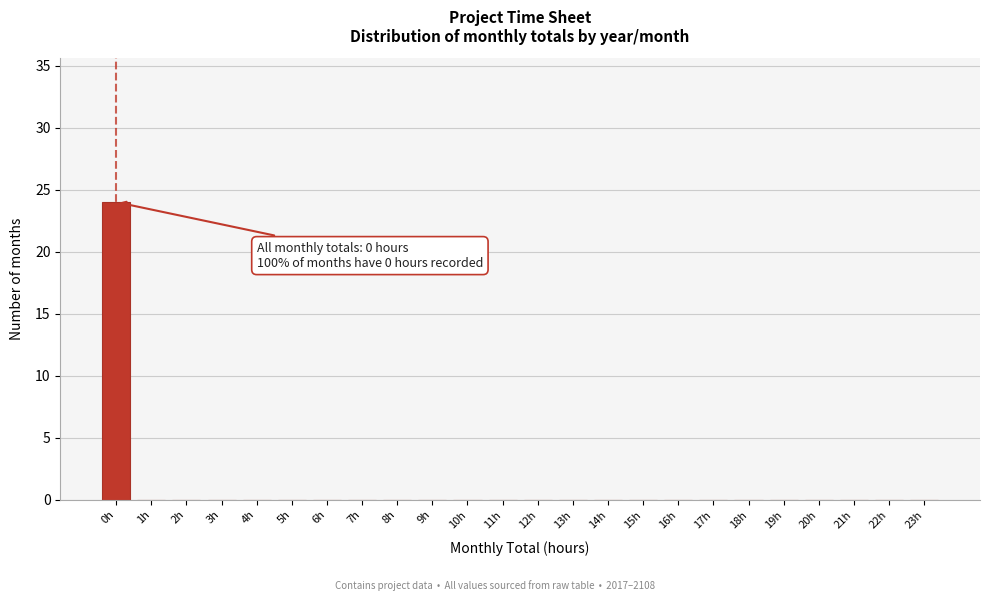

Reading left to right, what are all the values shown in this chart?

0h=24	1h=0	2h=0	3h=0	4h=0	5h=0	6h=0	7h=0	8h=0	9h=0	10h=0	11h=0	12h=0	13h=0	14h=0	15h=0	16h=0	17h=0	18h=0	19h=0	20h=0	21h=0	22h=0	23h=0